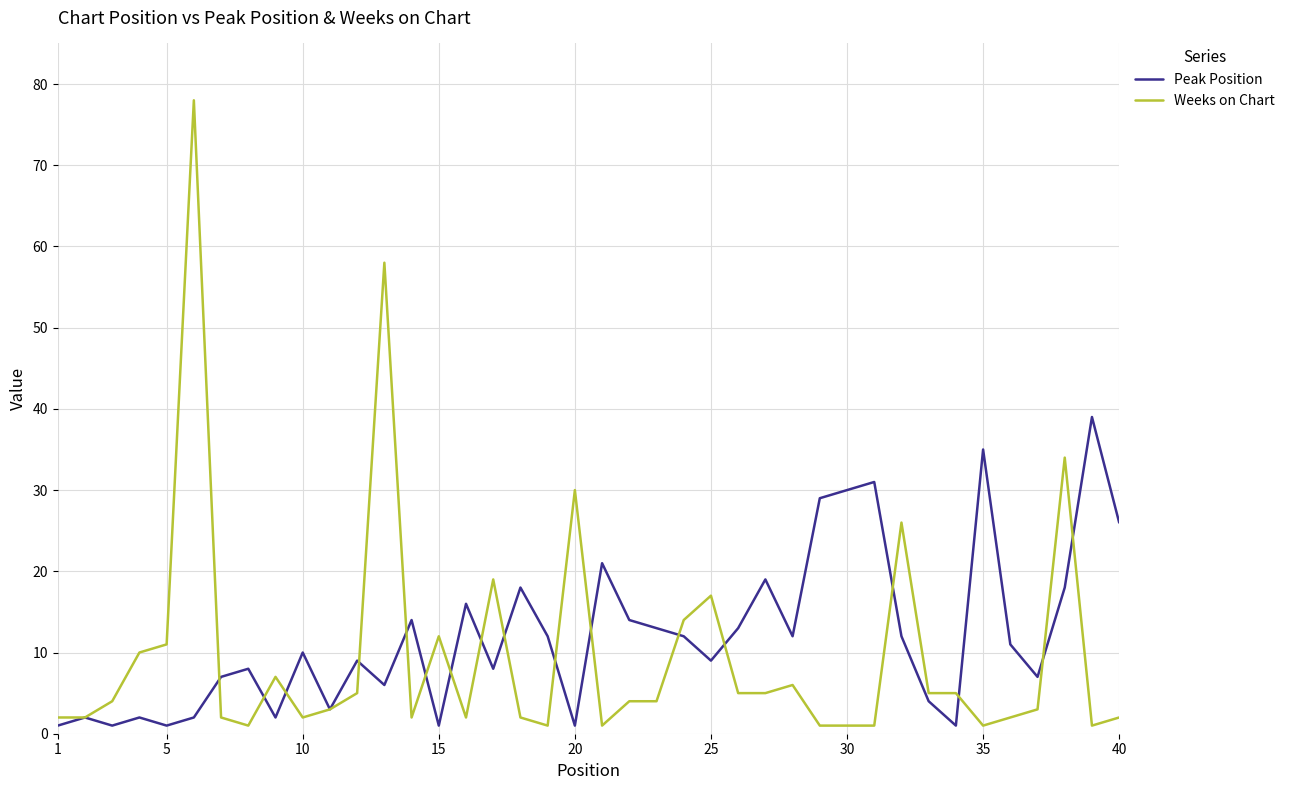

Which series has the largest range (max minus min)?

Weeks on Chart